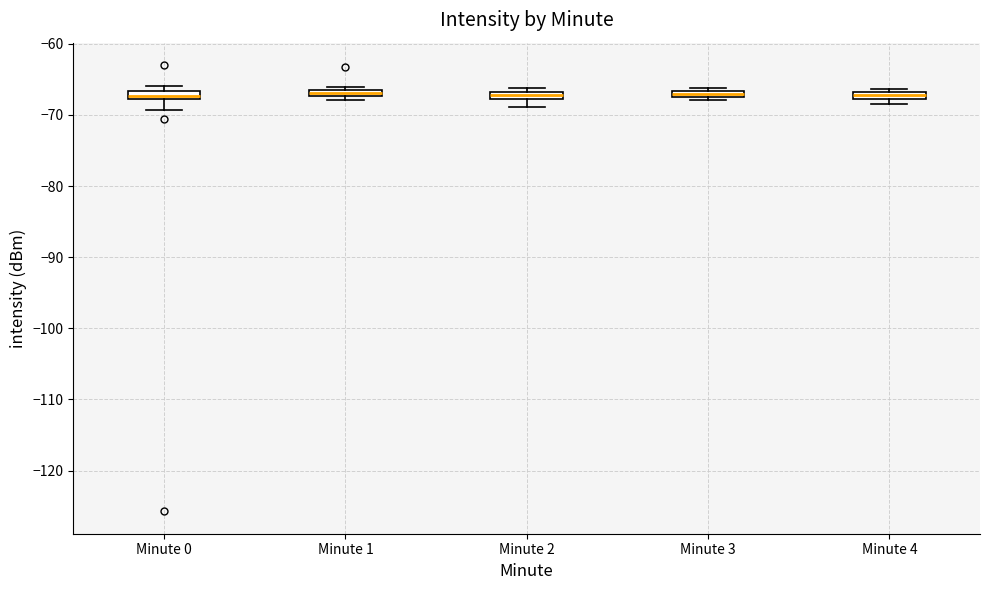

Where is the upper edge of the box for Minute 2 on the y-axis? The values are not printed on the chart, so give them approximately, as read against the axis.

-67